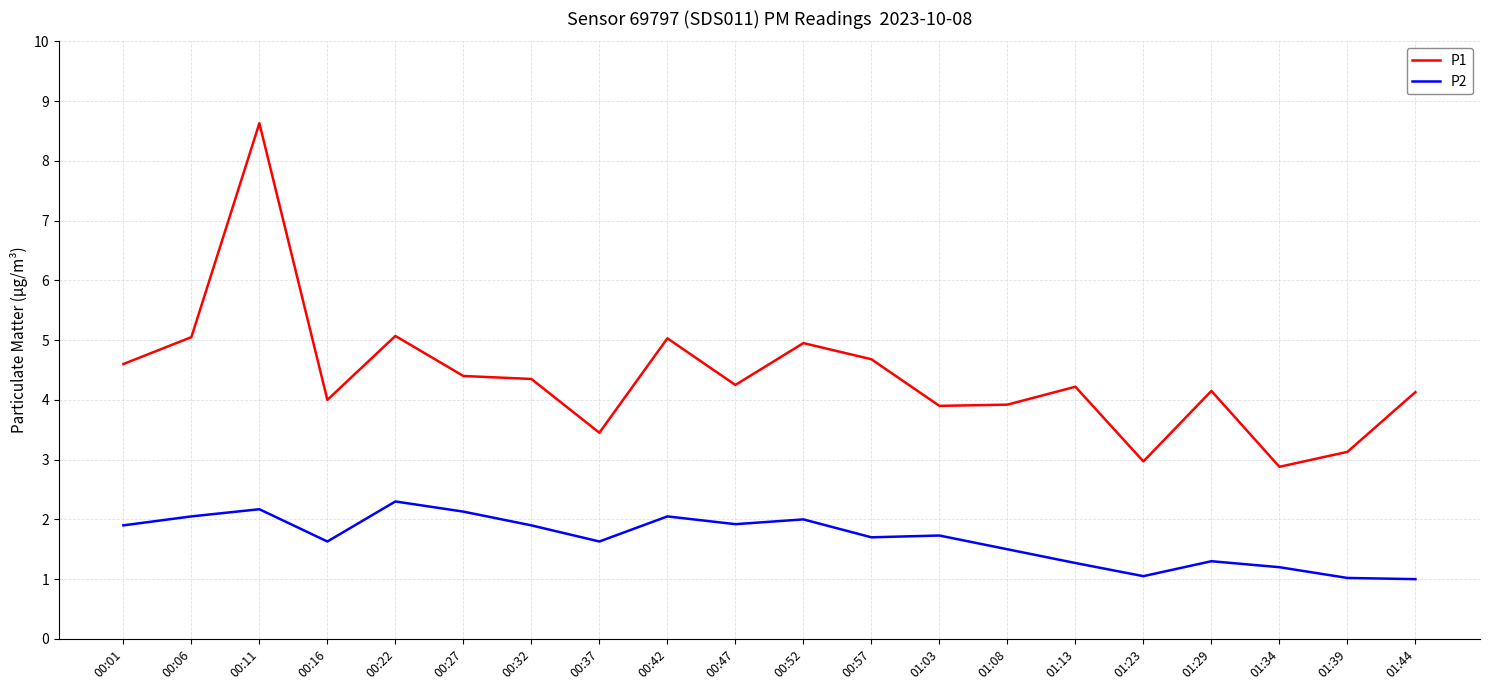

What are all the series names shown in the legend?

P1, P2